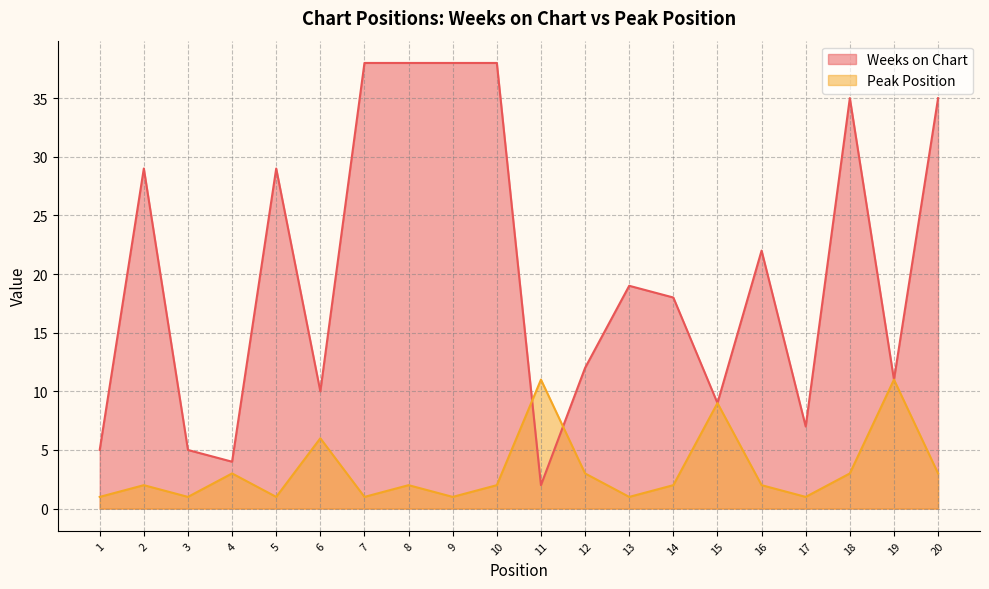

How many values in the Peak Position series are below 2?

7